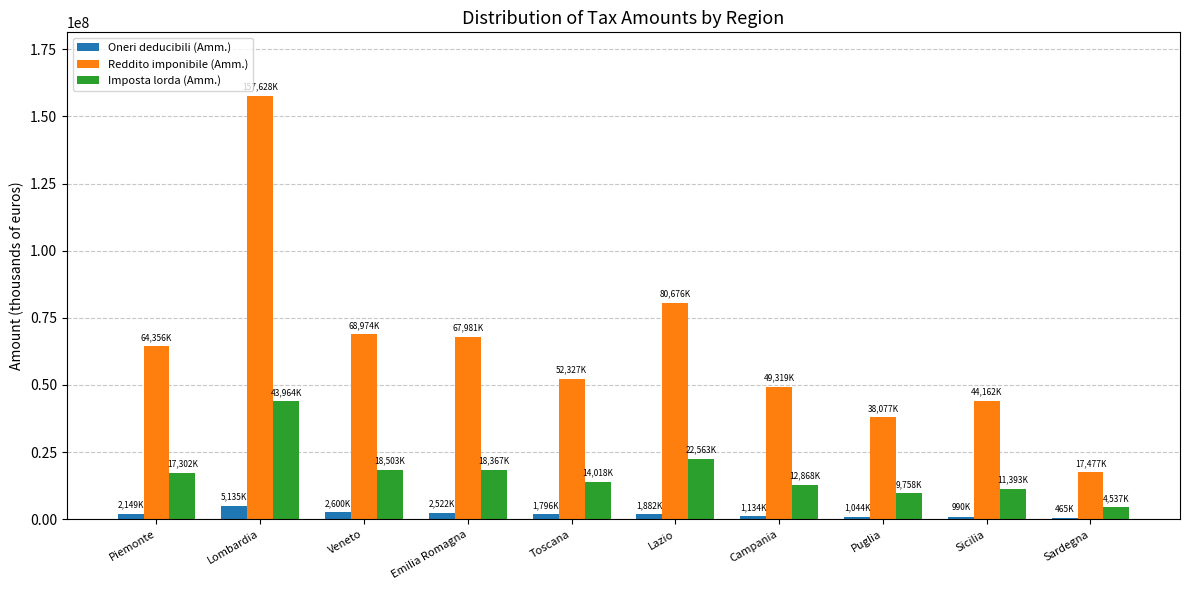

The value of Imposta lorda (Amm.) at Piemonte is 17302165. True or false?

True